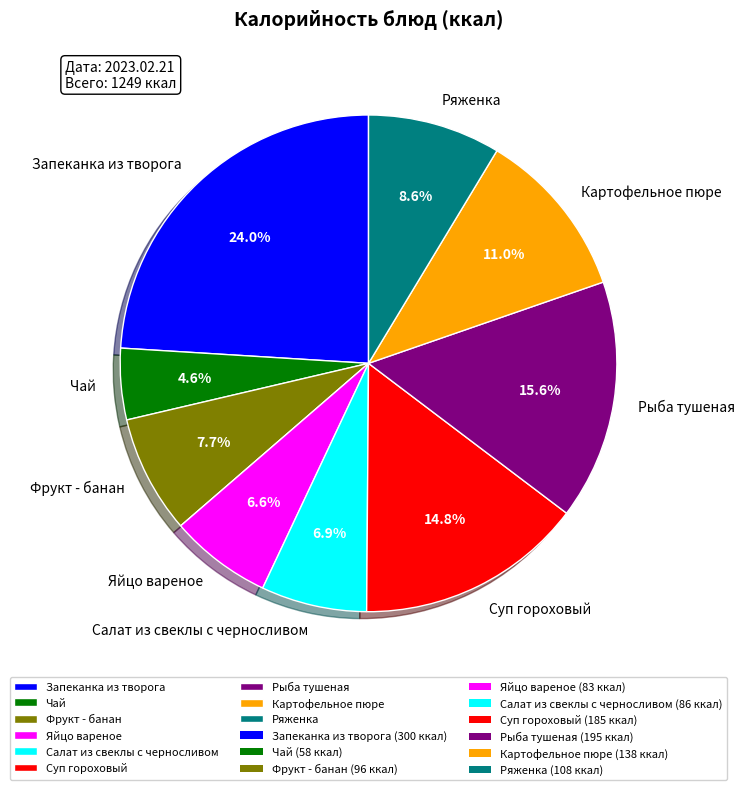

The Ряженка slice represents 9% of the pie. True or false?

True